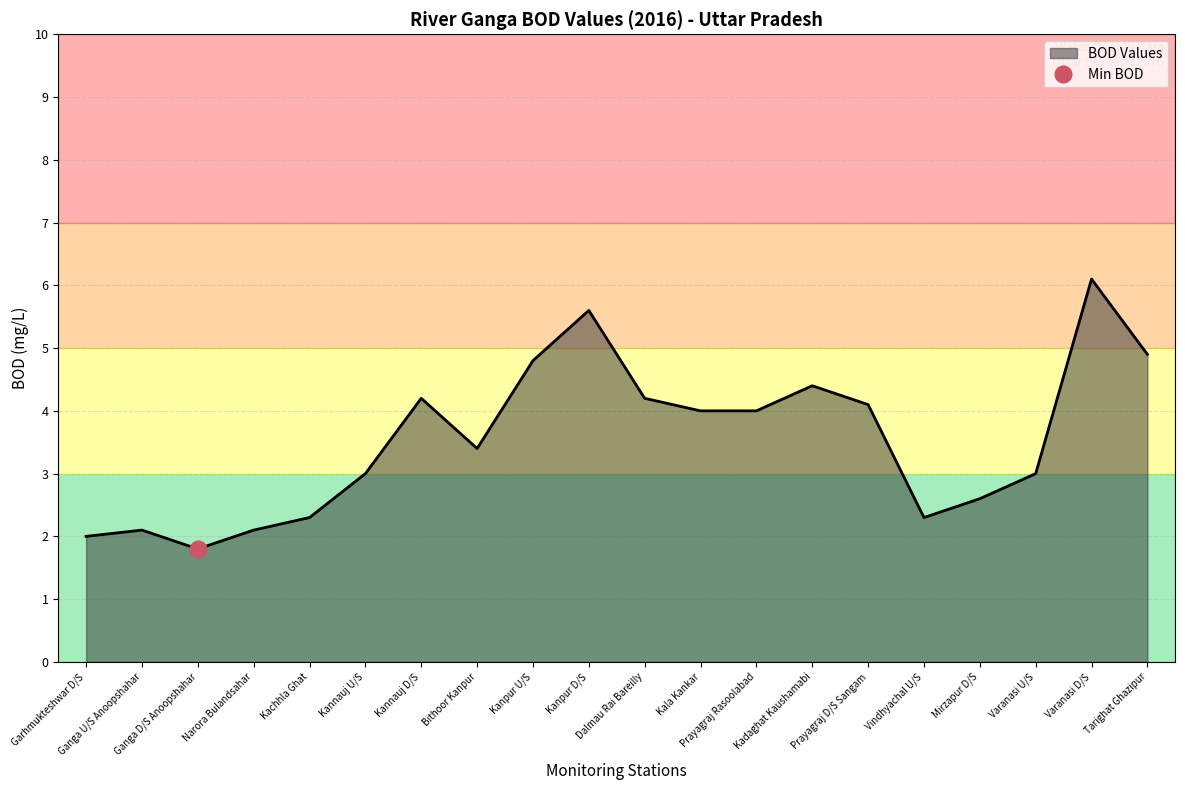

Reading left to right, extract all data points from this chart.

Garhmukteshwar D/S=2.0	Ganga U/S Anoopshahar=2.1	Ganga D/S Anoopshahar=1.8	Narora Bulandsahar=2.1	Kachhla Ghat=2.3	Kannauj U/S=3.0	Kannauj D/S=4.2	Bithoor Kanpur=3.4	Kanpur U/S=4.8	Kanpur D/S=5.6	Dalmau Rai Bareilly=4.2	Kala Kankar=4.0	Prayagraj Rasoolabad=4.0	Kadaghat Kaushamabi=4.4	Prayagraj D/S Sangam=4.1	Vindhyachal U/S=2.3	Mirzapur D/S=2.6	Varanasi U/S=3.0	Varanasi D/S=6.1	Tarighat Ghazipur=4.9